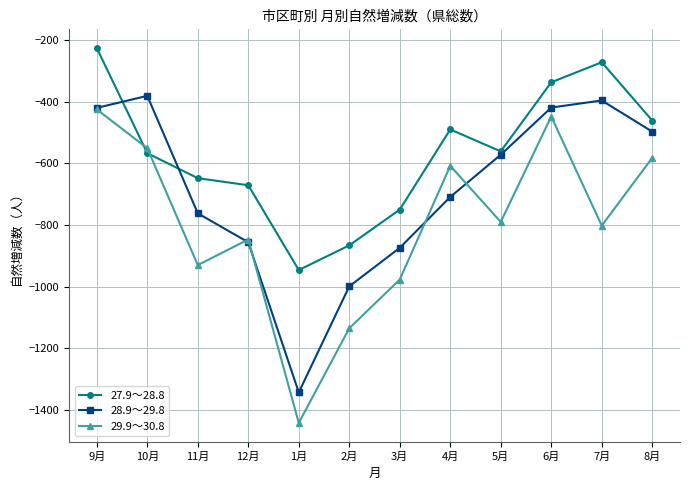

Which series has the largest total across all categories?

27.9～28.8